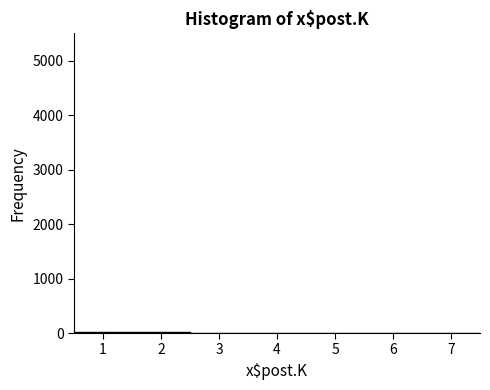

Reading left to right, transcribe this chart: for each bar, give the range it covers on the x-axis and its height. The values are not printed on the chart, so give them approximately, as read against the axis.

0.5 to 1.5: under 100
1.5 to 2.5: under 100
2.5 to 3.5: under 100
3.5 to 4.5: under 100
4.5 to 5.5: under 100
5.5 to 6.5: under 100
6.5 to 7.5: under 100